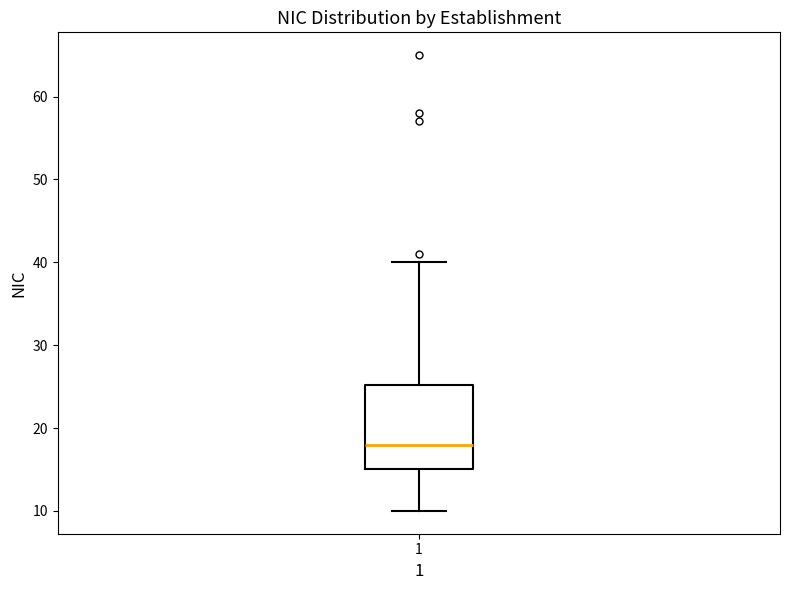

Where does the upper whisker of the box at x = 1 end on the y-axis? The values are not printed on the chart, so give them approximately, as read against the axis.

40